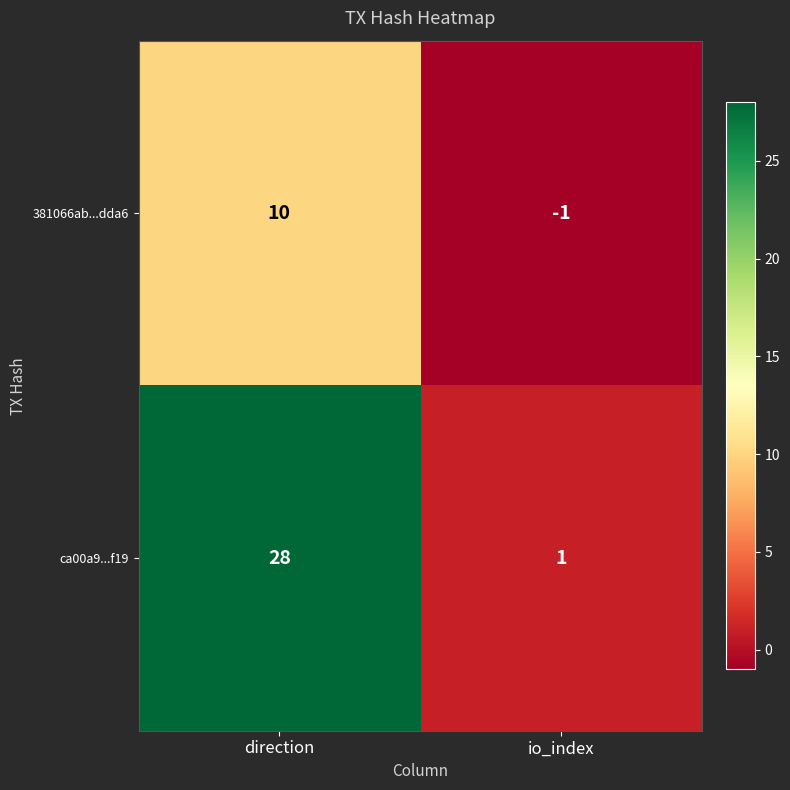

Read the ca00a9...f19 value at direction, to the nearest 5.

30